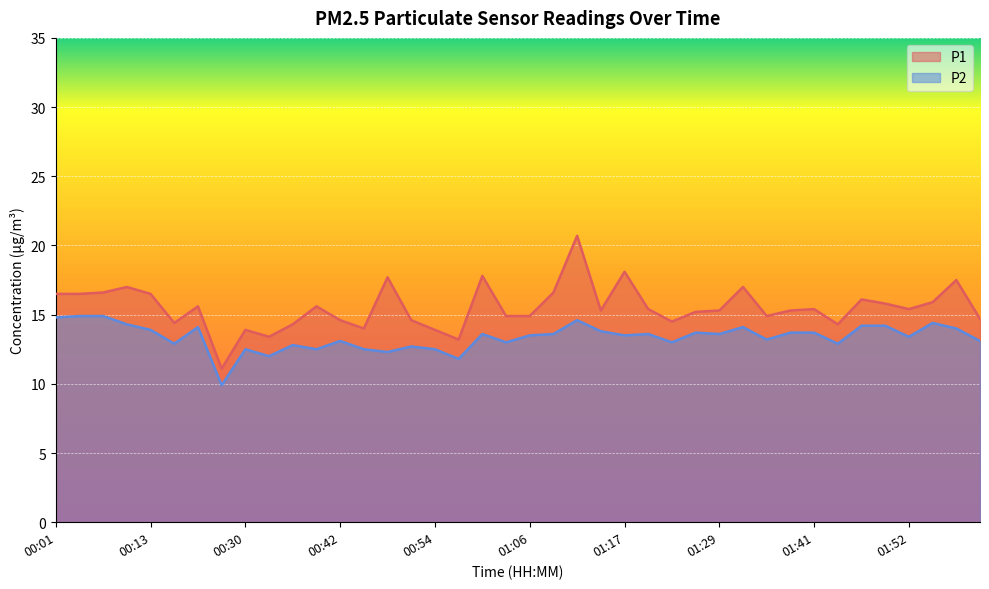

What position from the right is 01:29?

12